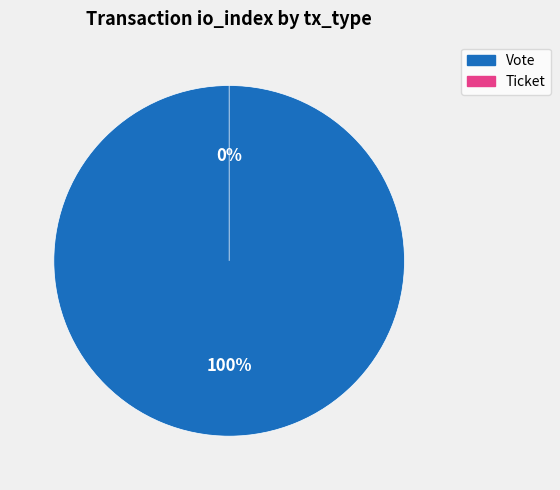

Which slice represents more than half of the pie?

Vote